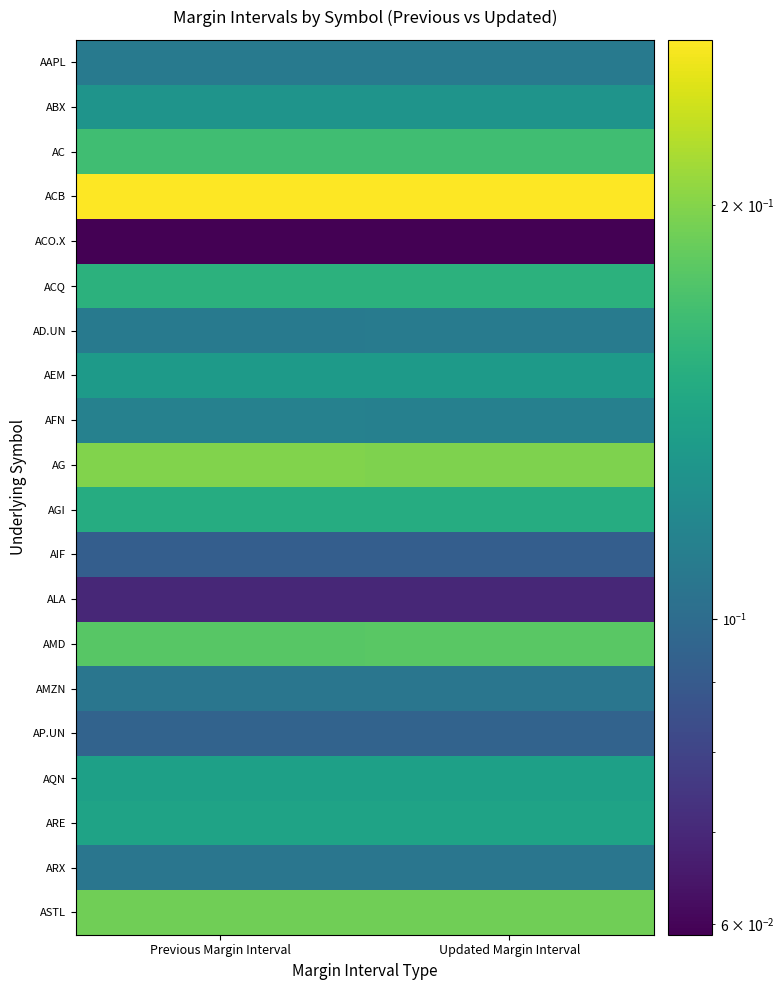

Reading left to right, list all the values displayed in this chart.

AAPL: Previous Margin Interval=0.1	Updated Margin Interval=0.1
ABX: Previous Margin Interval=0.1	Updated Margin Interval=0.1
AC: Previous Margin Interval=0.2	Updated Margin Interval=0.2
ACB: Previous Margin Interval=0.3	Updated Margin Interval=0.3
ACO.X: Previous Margin Interval=0.1	Updated Margin Interval=0.1
ACQ: Previous Margin Interval=0.2	Updated Margin Interval=0.2
AD.UN: Previous Margin Interval=0.1	Updated Margin Interval=0.1
AEM: Previous Margin Interval=0.1	Updated Margin Interval=0.1
AFN: Previous Margin Interval=0.1	Updated Margin Interval=0.1
AG: Previous Margin Interval=0.2	Updated Margin Interval=0.2
AGI: Previous Margin Interval=0.1	Updated Margin Interval=0.1
AIF: Previous Margin Interval=0.1	Updated Margin Interval=0.1
ALA: Previous Margin Interval=0.1	Updated Margin Interval=0.1
AMD: Previous Margin Interval=0.2	Updated Margin Interval=0.2
AMZN: Previous Margin Interval=0.1	Updated Margin Interval=0.1
AP.UN: Previous Margin Interval=0.1	Updated Margin Interval=0.1
AQN: Previous Margin Interval=0.1	Updated Margin Interval=0.1
ARE: Previous Margin Interval=0.1	Updated Margin Interval=0.1
ARX: Previous Margin Interval=0.1	Updated Margin Interval=0.1
ASTL: Previous Margin Interval=0.2	Updated Margin Interval=0.2